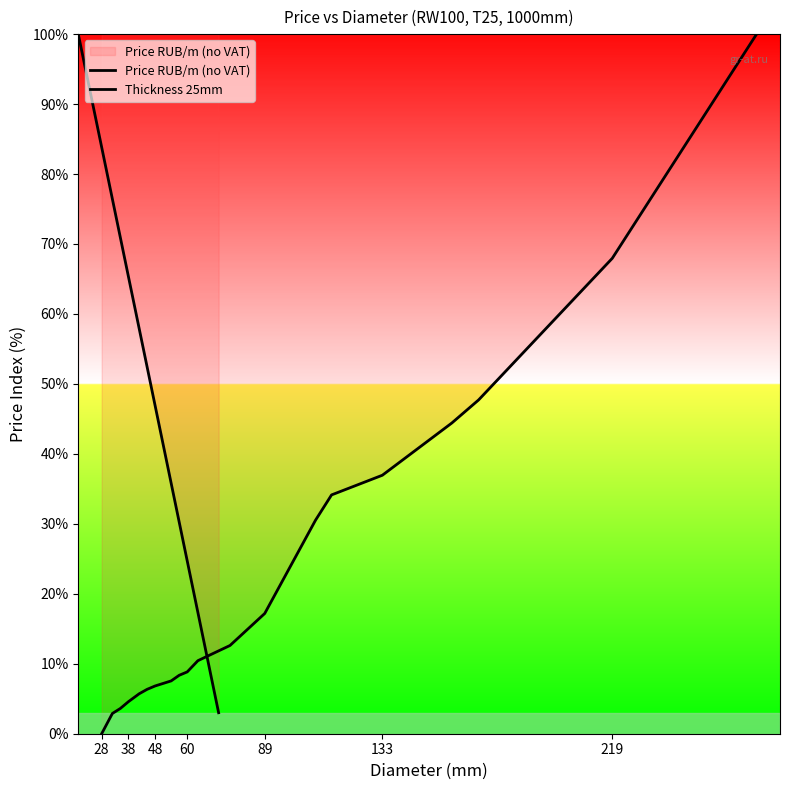

True or false: the data shows 3.7 at 60.

False